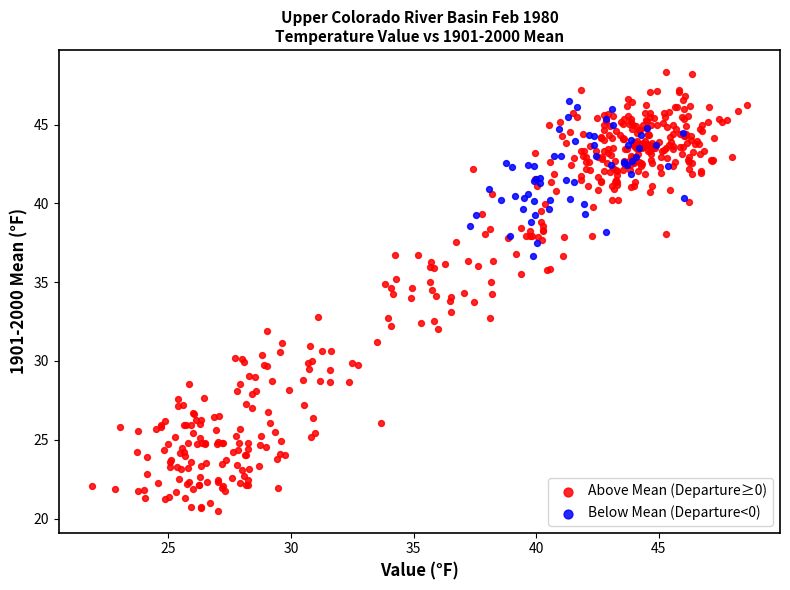

Which series reaches the maximum Y coordinate?

Above Mean (Departure≥0)